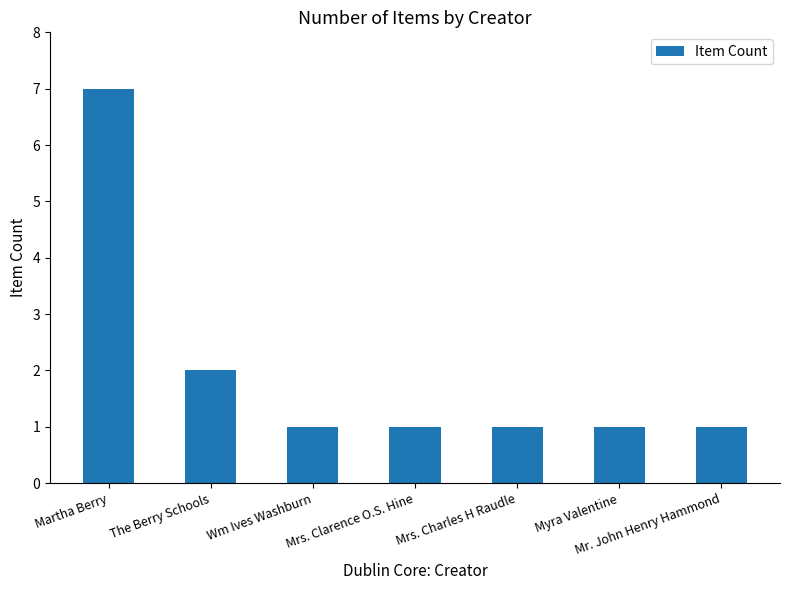

Is it true that the value at Wm Ives Washburn is 1?

True